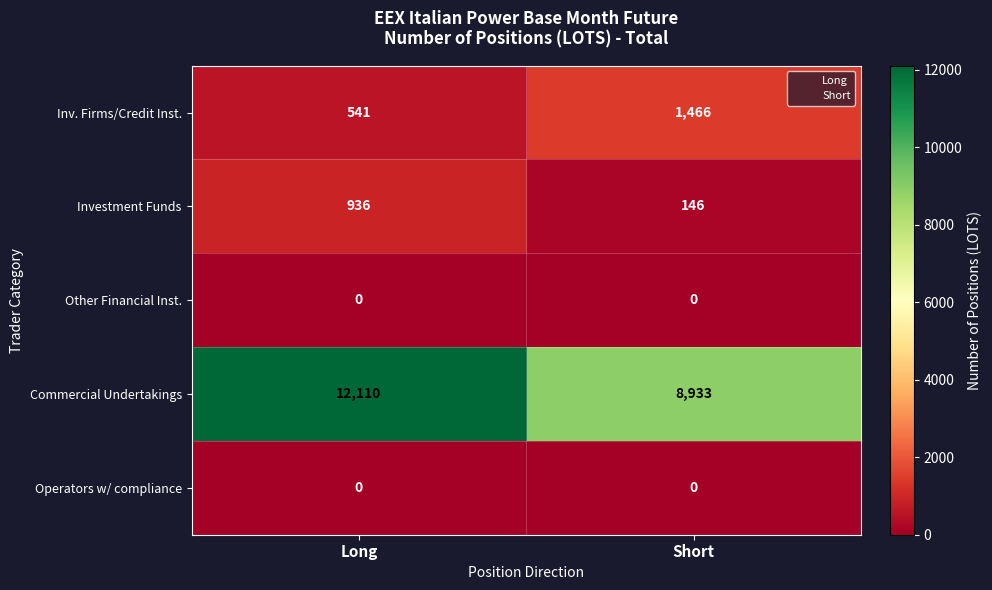

What is the sum of the Investment Funds values at Long and Short?

1082